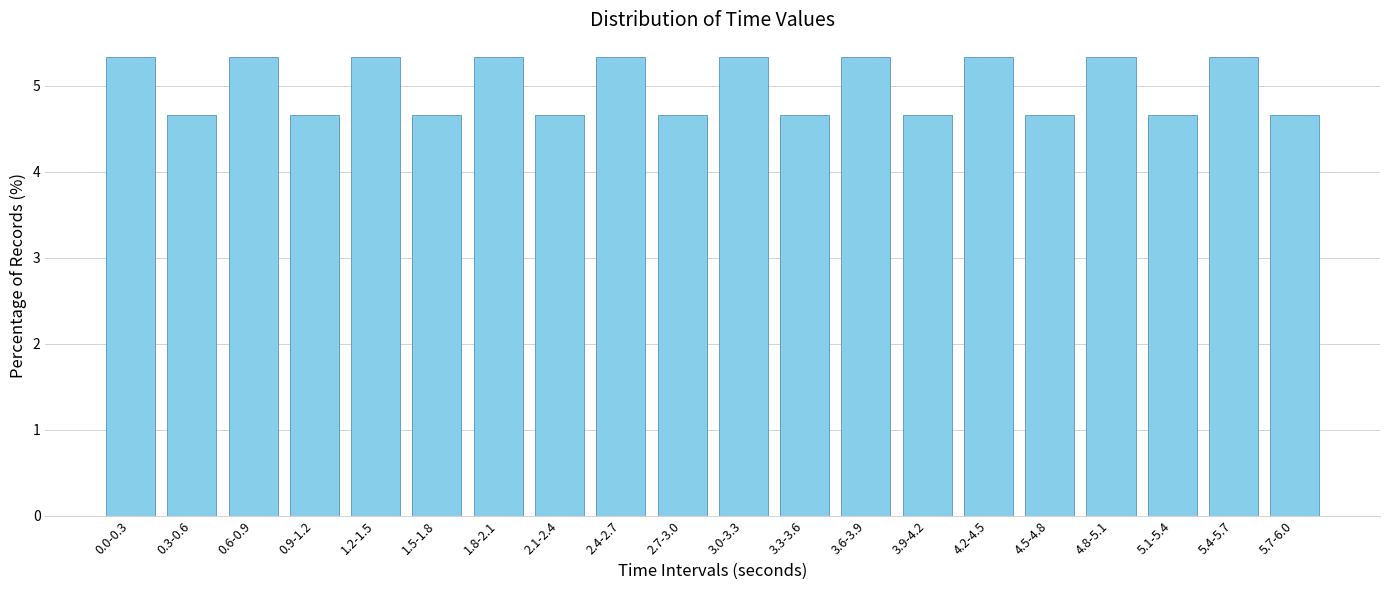

Reading left to right, what are all the values shown in this chart?

0.0-0.3=5.3	0.3-0.6=4.7	0.6-0.9=5.3	0.9-1.2=4.7	1.2-1.5=5.3	1.5-1.8=4.7	1.8-2.1=5.3	2.1-2.4=4.7	2.4-2.7=5.3	2.7-3.0=4.7	3.0-3.3=5.3	3.3-3.6=4.7	3.6-3.9=5.3	3.9-4.2=4.7	4.2-4.5=5.3	4.5-4.8=4.7	4.8-5.1=5.3	5.1-5.4=4.7	5.4-5.7=5.3	5.7-6.0=4.7